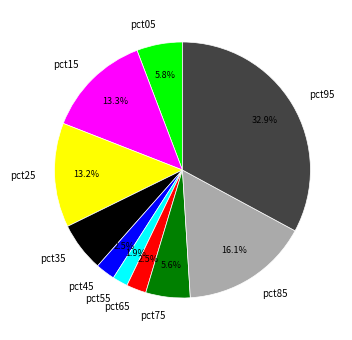

How many segments does this pie chart have?

10